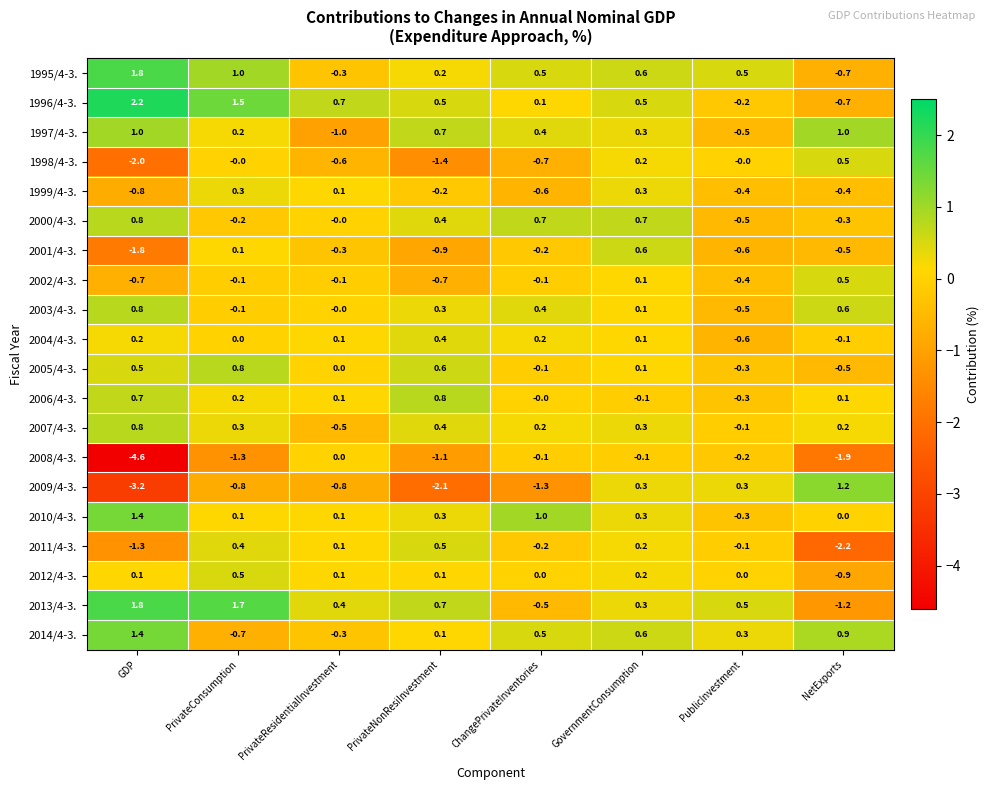

At which category does the chart reach its minimum across all series?

GDP